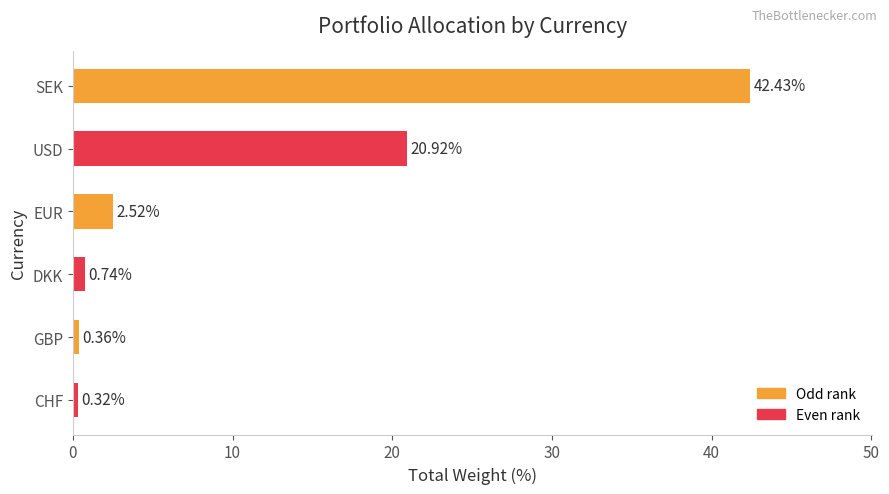

At which label is the value closest to 21?

USD